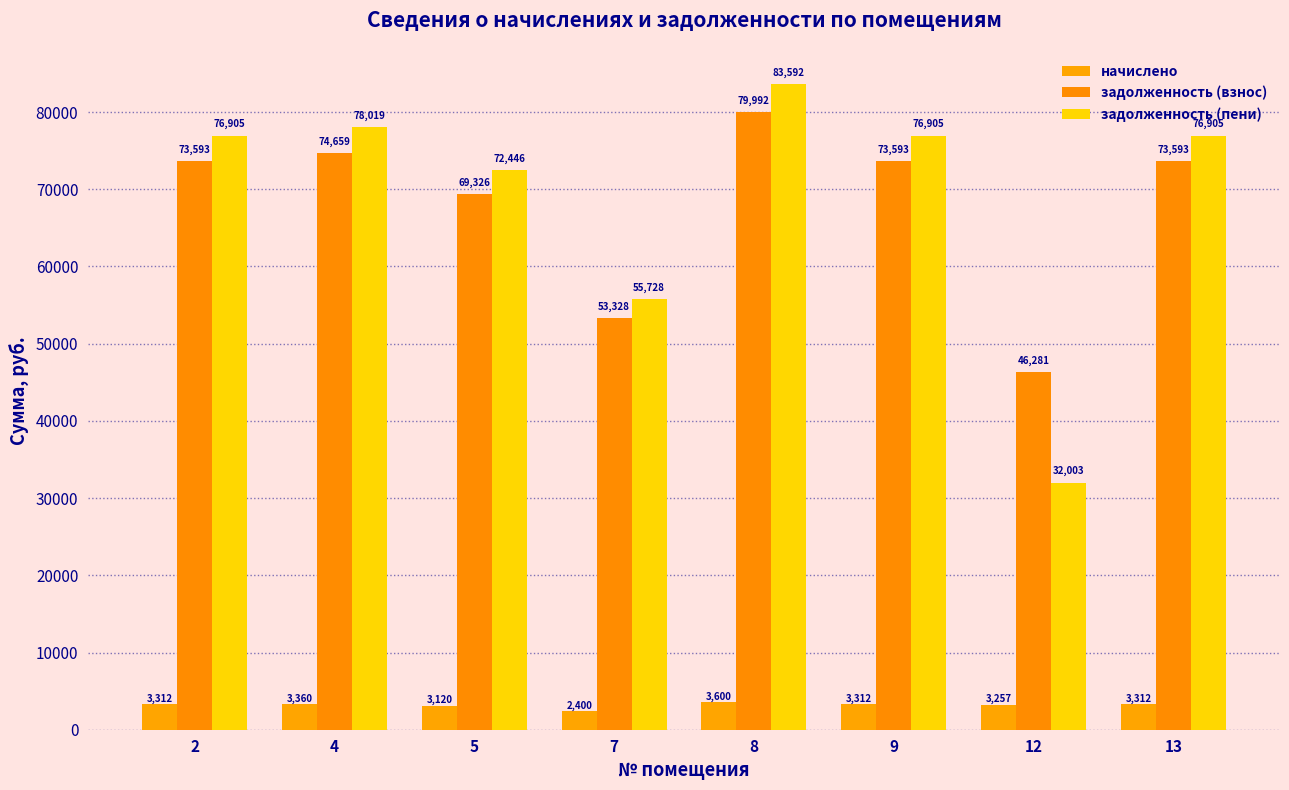

How many bars are there in each group?

3